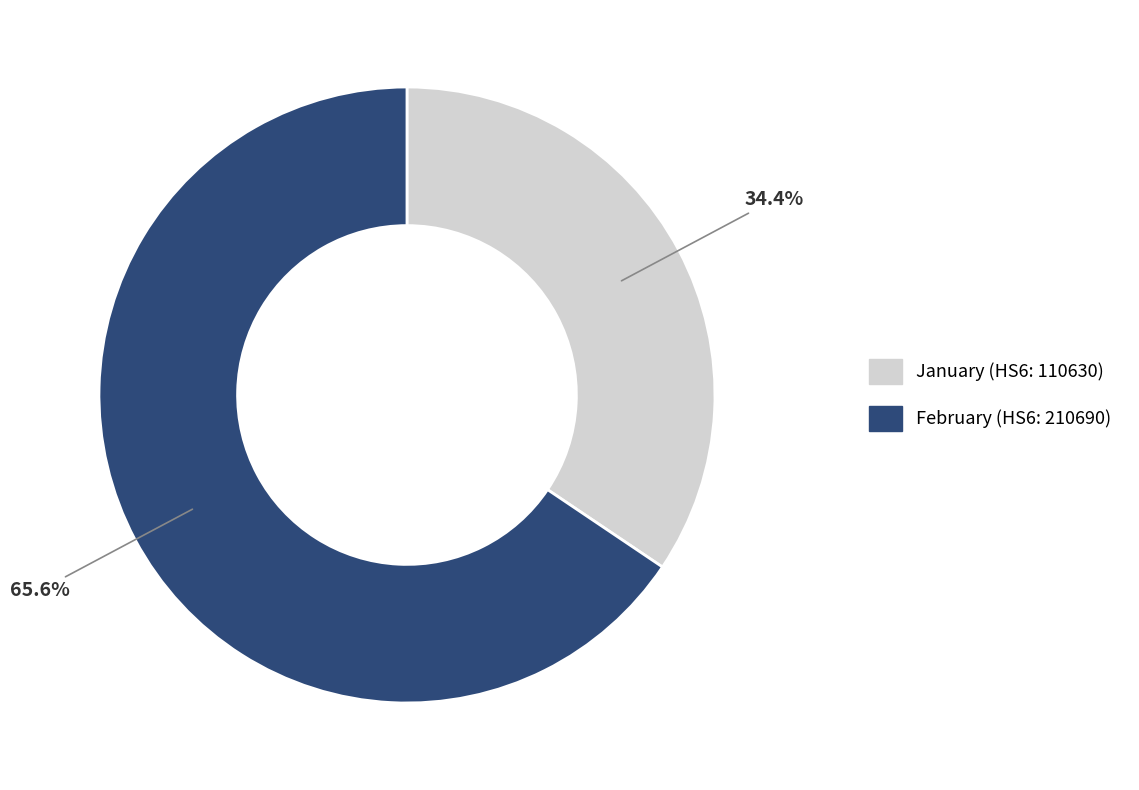

How many slices are in this pie chart?

2